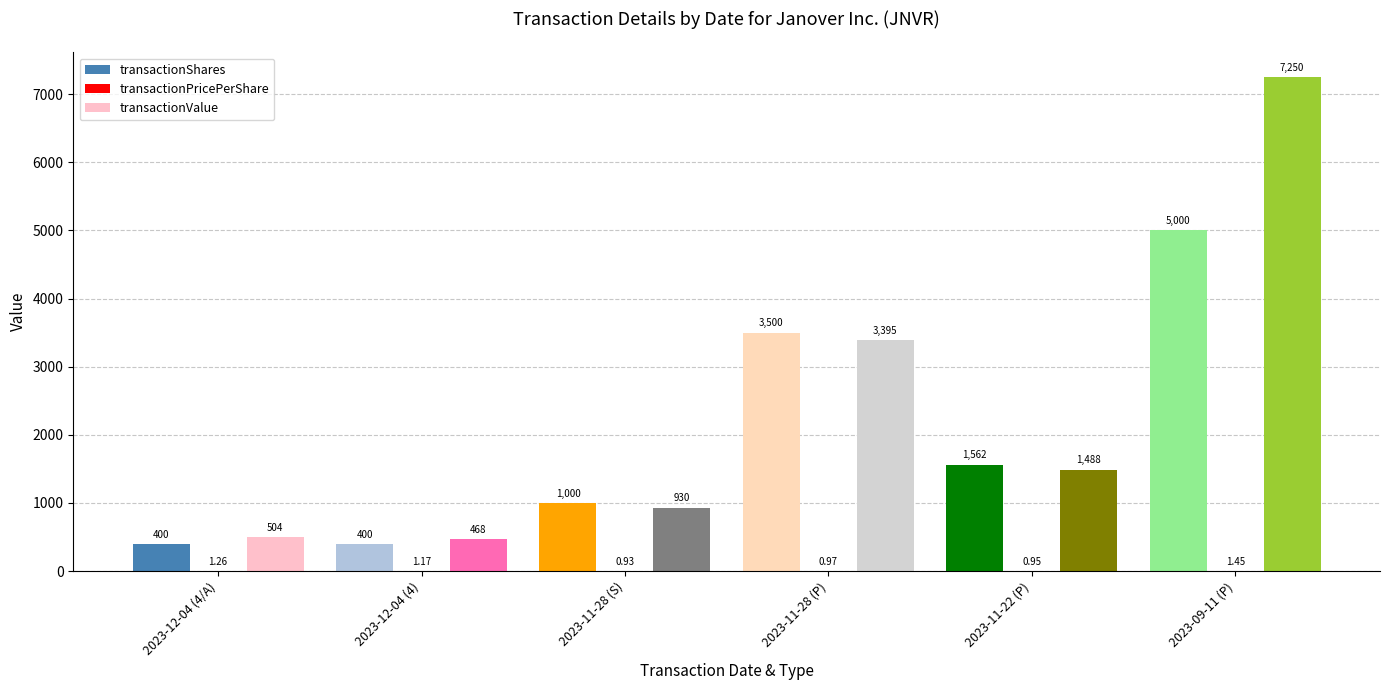

Is the value of transactionValue at 2023-09-11 (P) greater than the value of transactionShares at 2023-09-11 (P)?

Yes